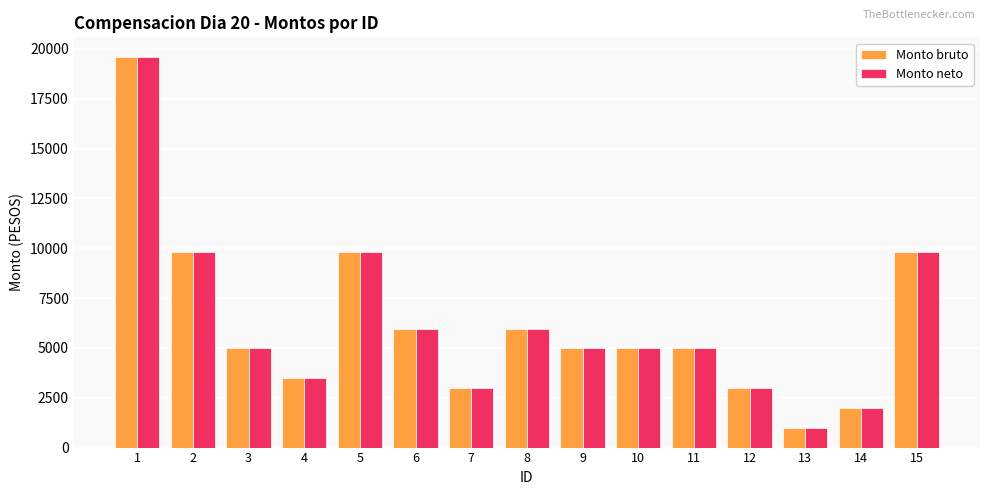

What is the minimum value shown in the chart?

1000